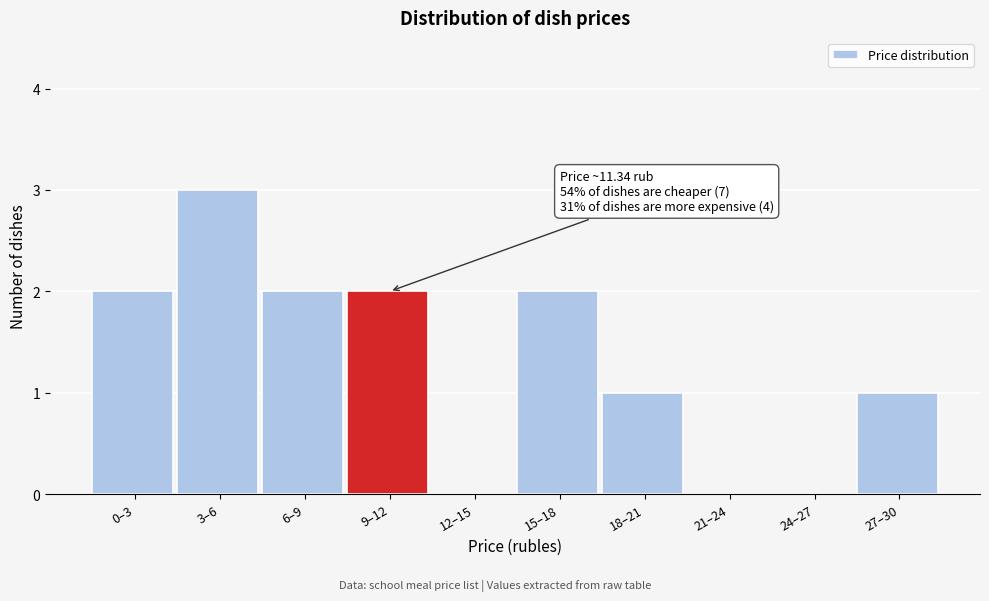

Reading left to right, list all the values displayed in this chart.

0–3=2	3–6=3	6–9=2	9–12=2	12–15=0	15–18=2	18–21=1	21–24=0	24–27=0	27–30=1